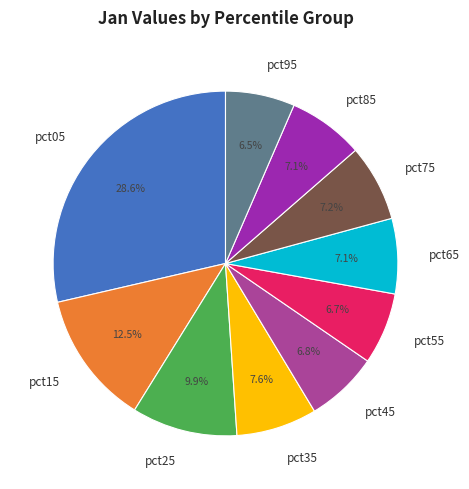

Combined, do pct15 and pct05 account for over 50%?

No